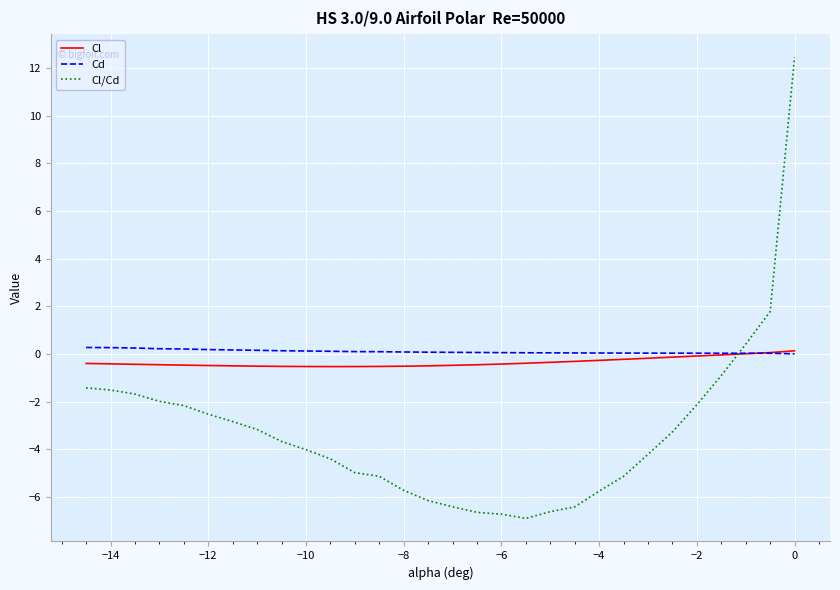

Which series has the largest range (max minus min)?

Cl/Cd